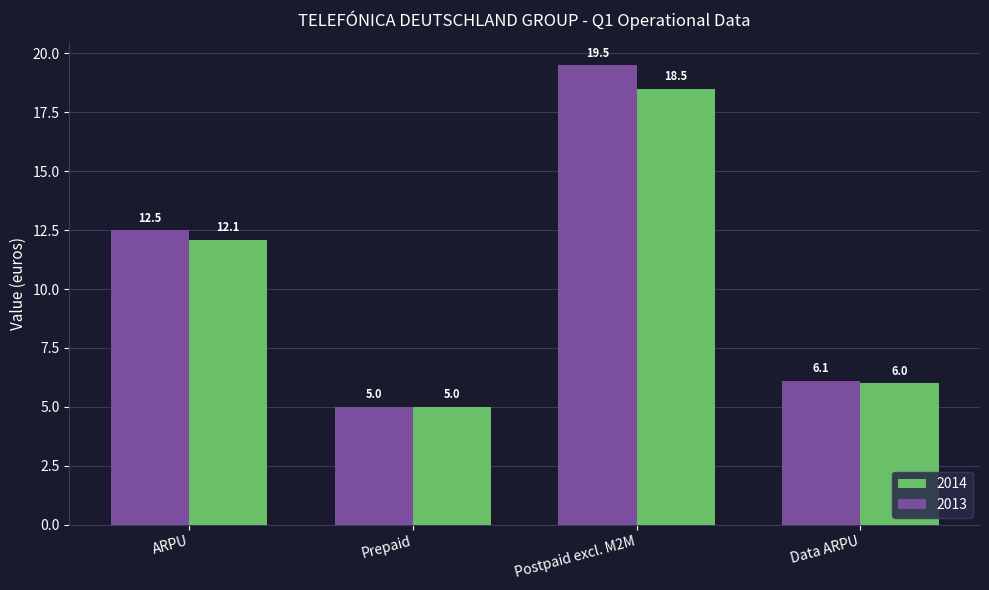

List the series in order of their peak value, highest first.

2013, 2014